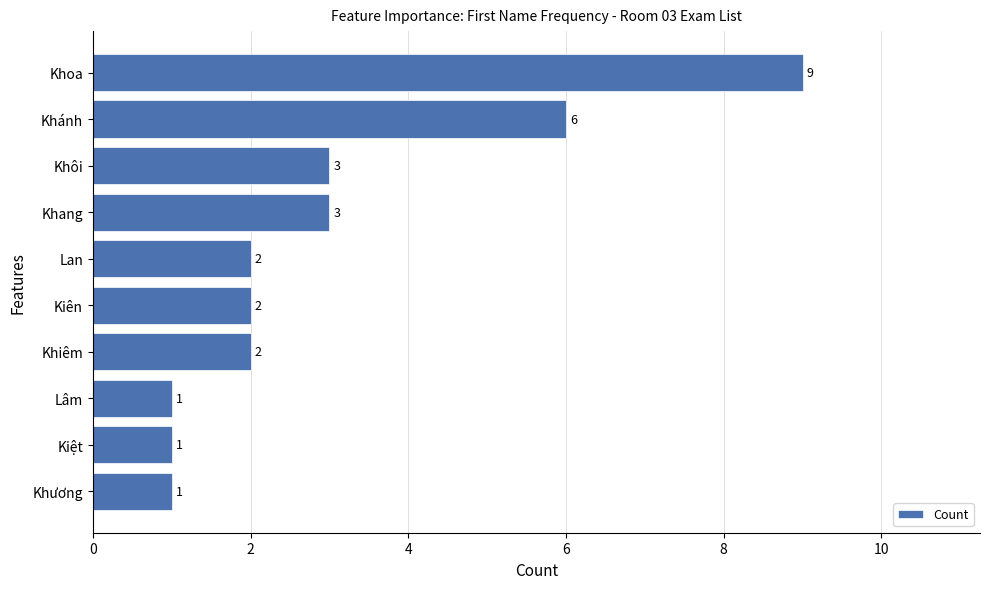

The value at Khoa is 9. True or false?

True